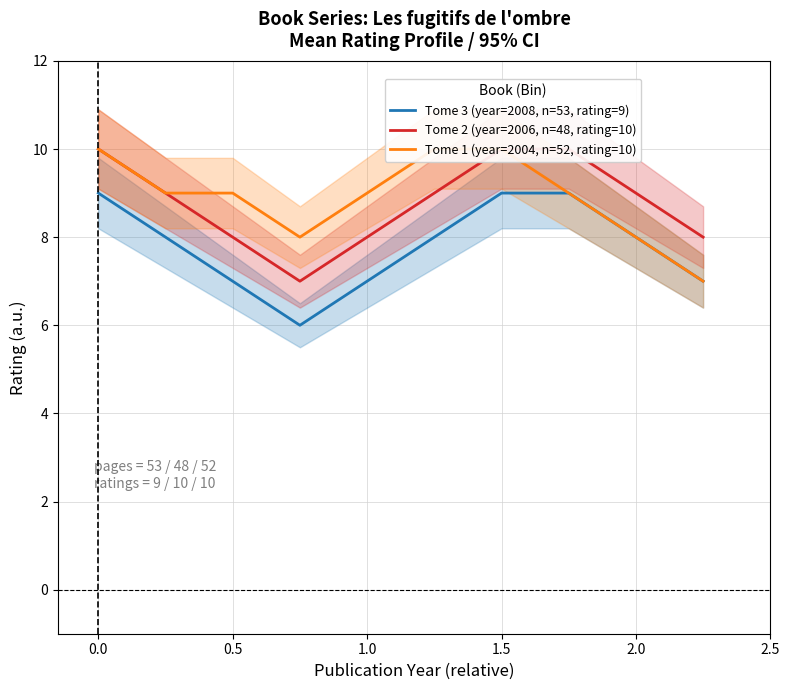

What is the average value of the Tome 3 (year=2008, n=53, rating=9) series?

8